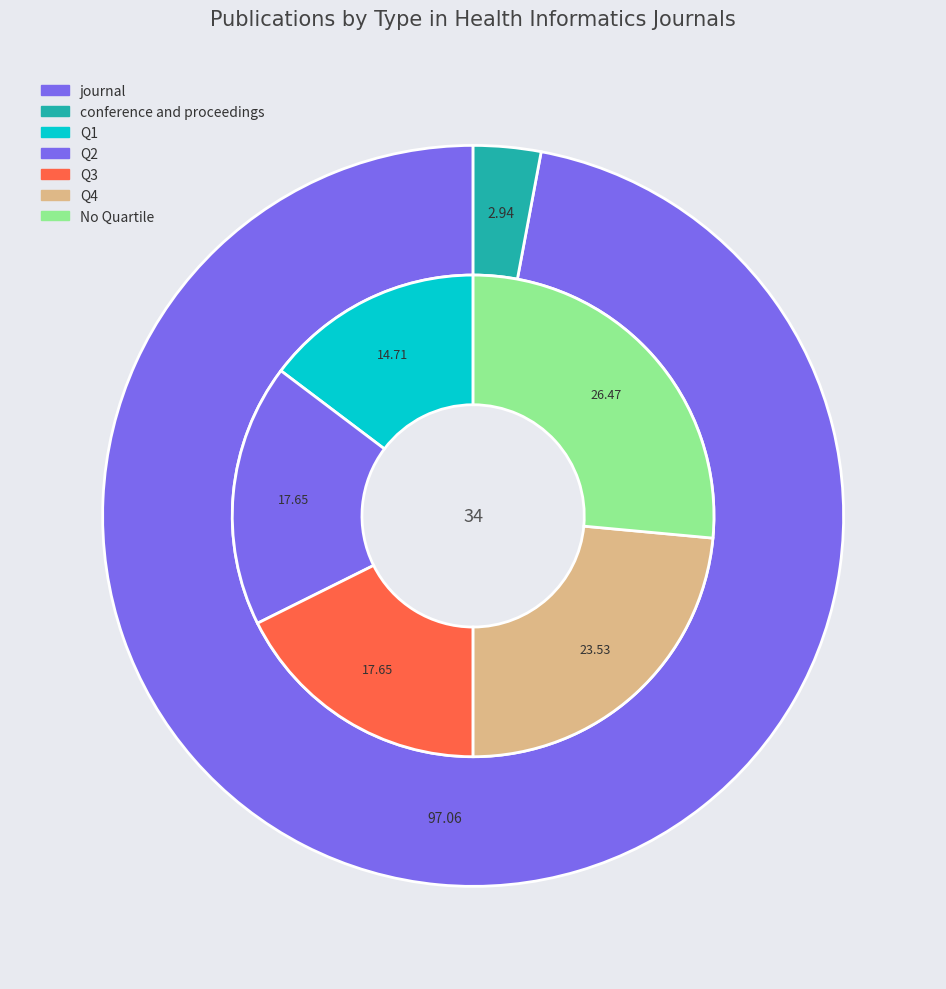

To the nearest percent, what is the average slice percentage?

50%